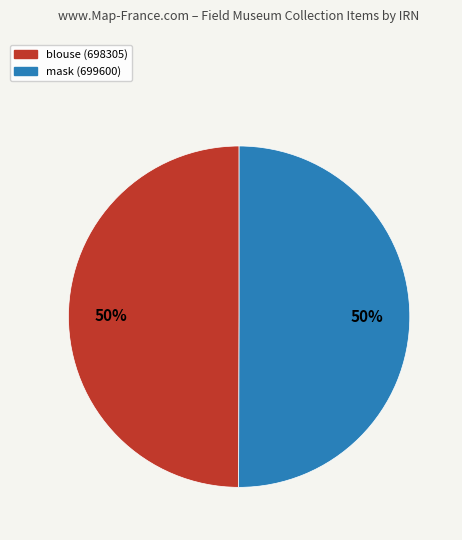

What is the ratio of the value at blouse (698305) to the value at mask (699600)?

1.0